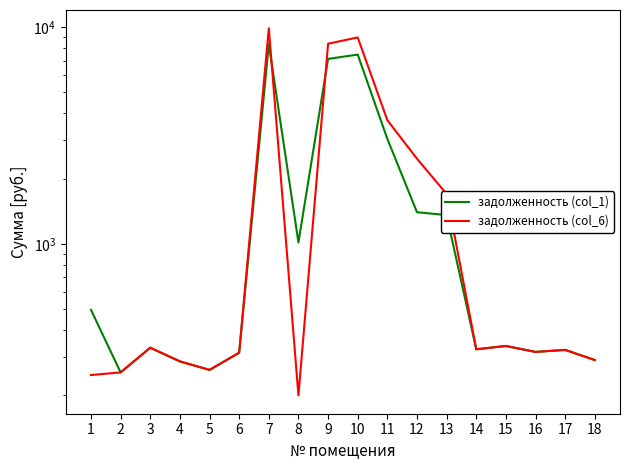

What is the difference between the maximum and minimum values in the задолженность (col_1) series?

8078.4